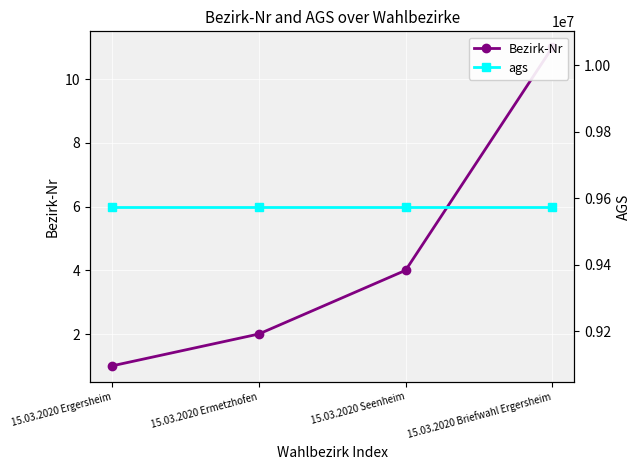

Between 15.03.2020 Ergersheim and 15.03.2020 Ermetzhofen, which is larger?

15.03.2020 Ermetzhofen